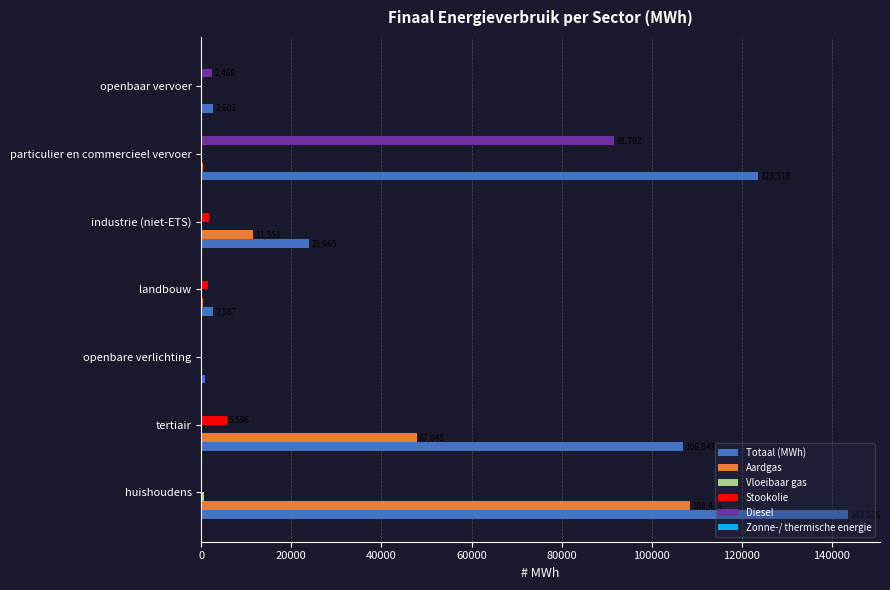

At which category is the sum across all series the highest?

huishoudens